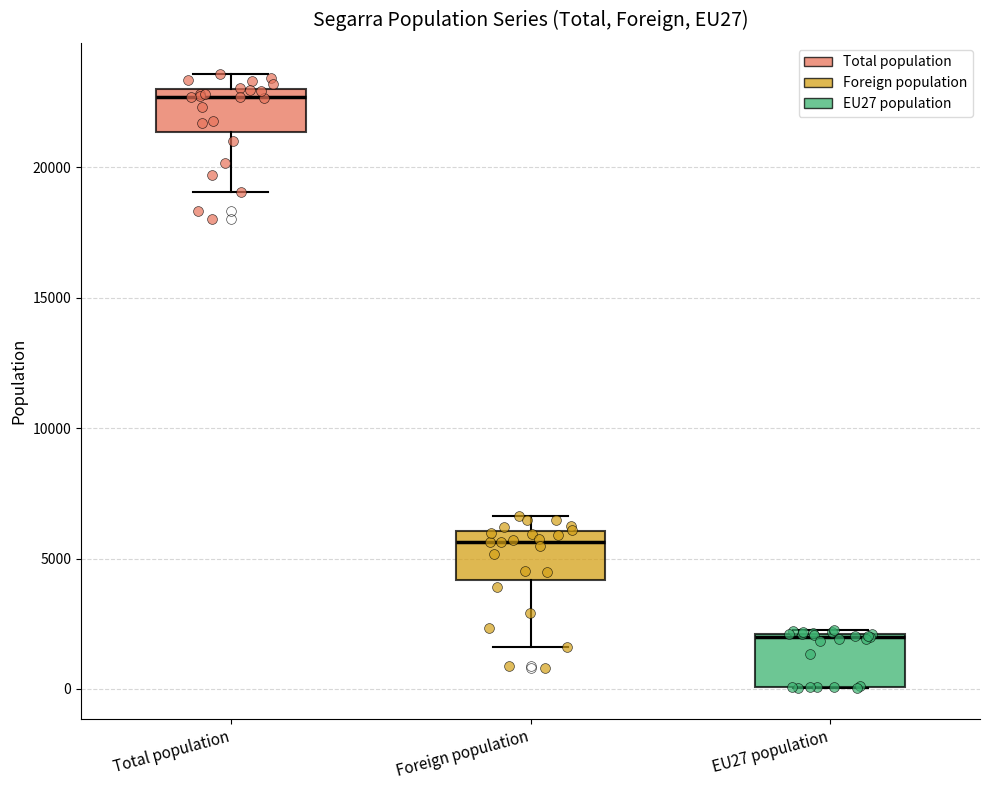

Which box's median line is the lowest?

EU27 population